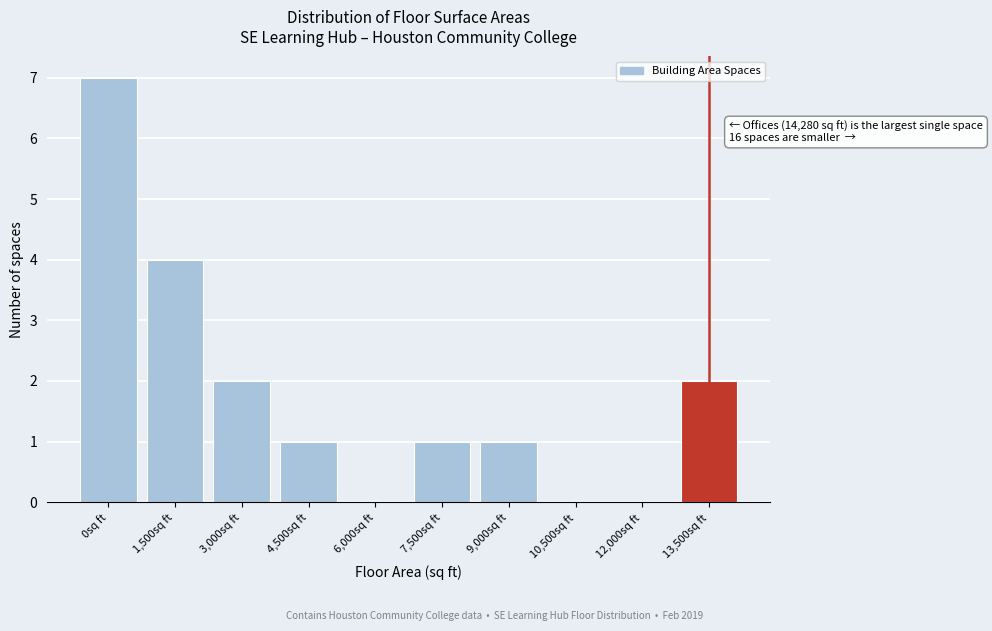

Reading left to right, transcribe all the data shown in this chart.

0sq ft=7	1,500sq ft=4	3,000sq ft=2	4,500sq ft=1	6,000sq ft=0	7,500sq ft=1	9,000sq ft=1	10,500sq ft=0	12,000sq ft=0	13,500sq ft=2